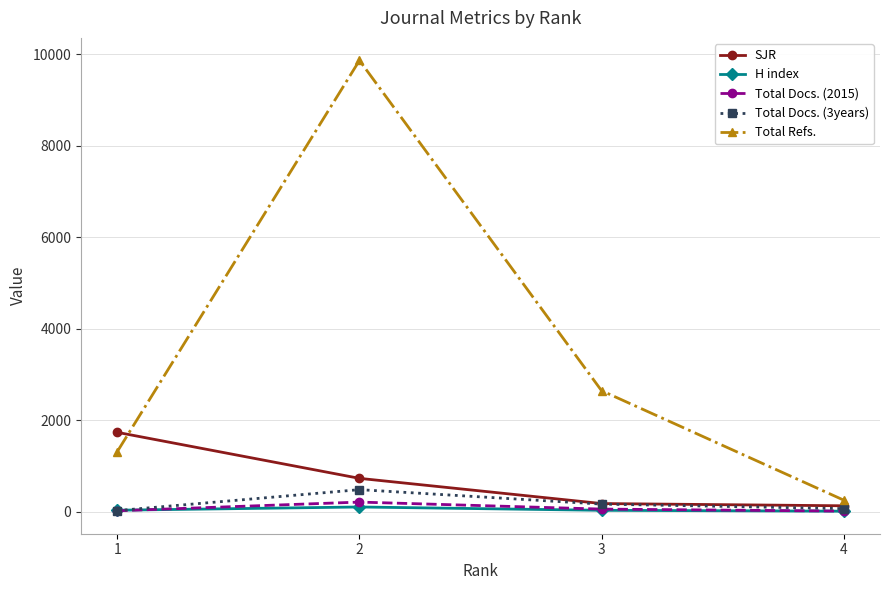

What is the greatest value displayed?

9870